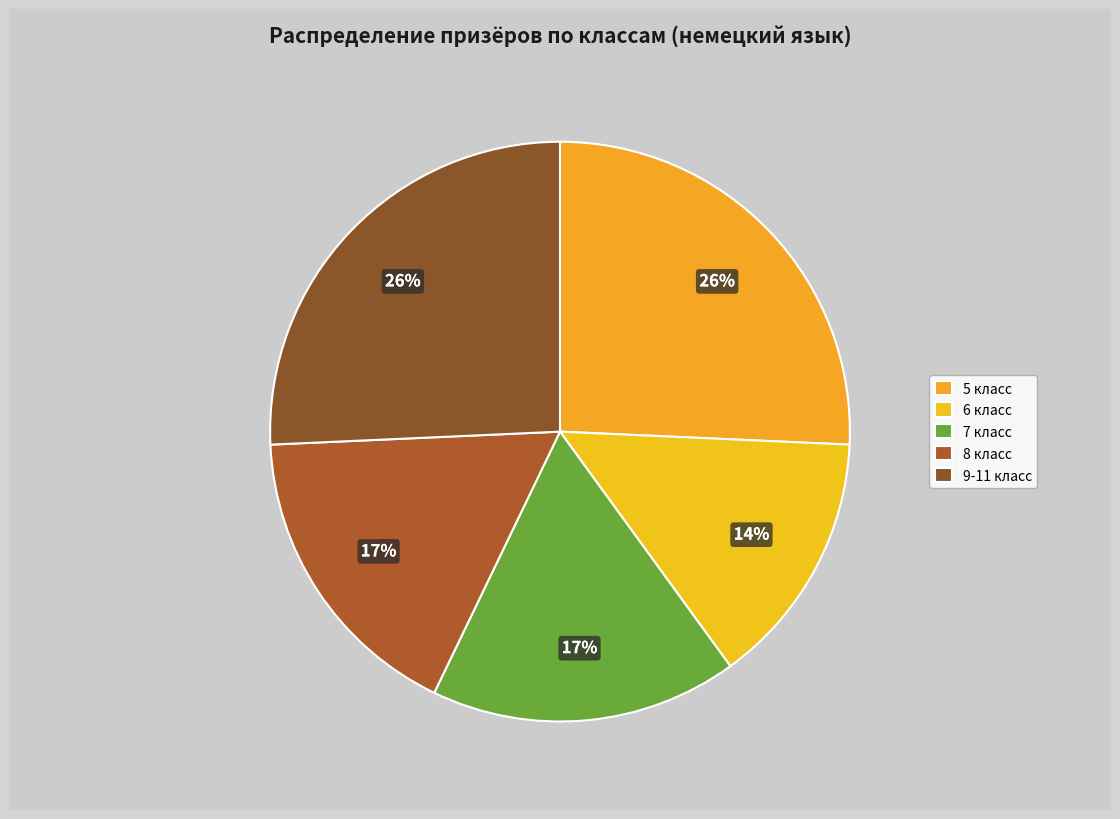

How many segments does this pie chart have?

5